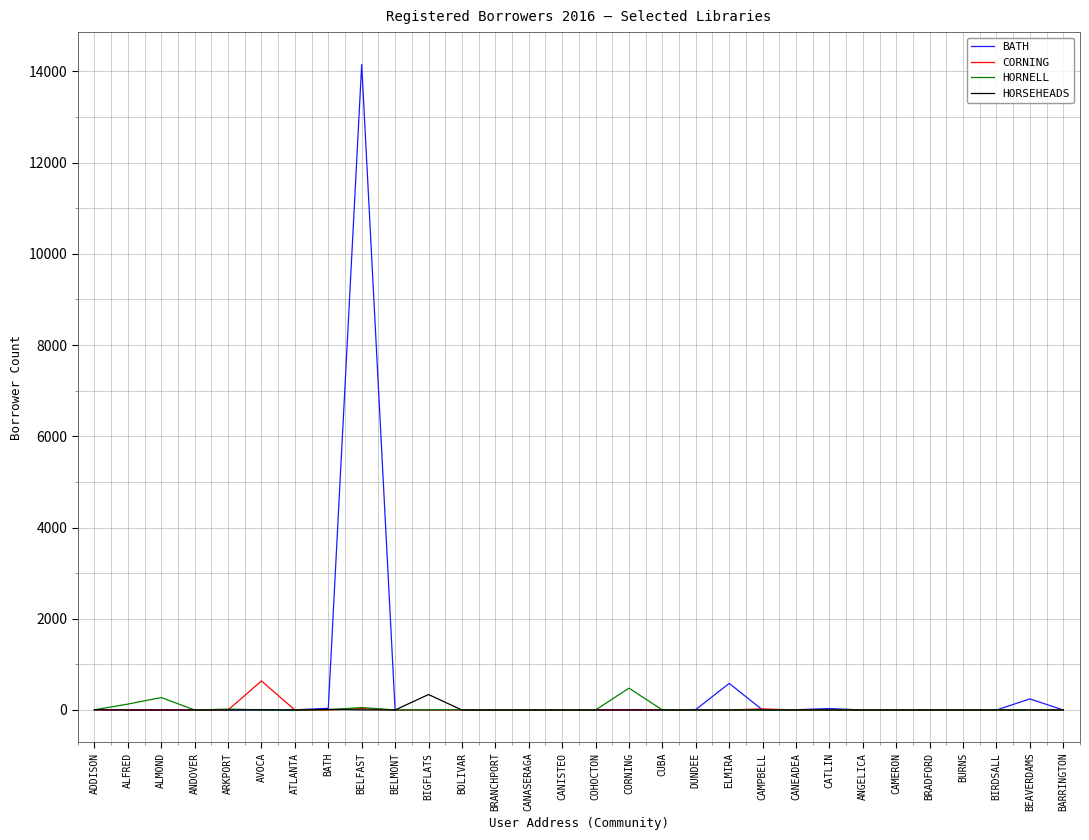

What are all the series names shown in the legend?

BATH, CORNING, HORNELL, HORSEHEADS